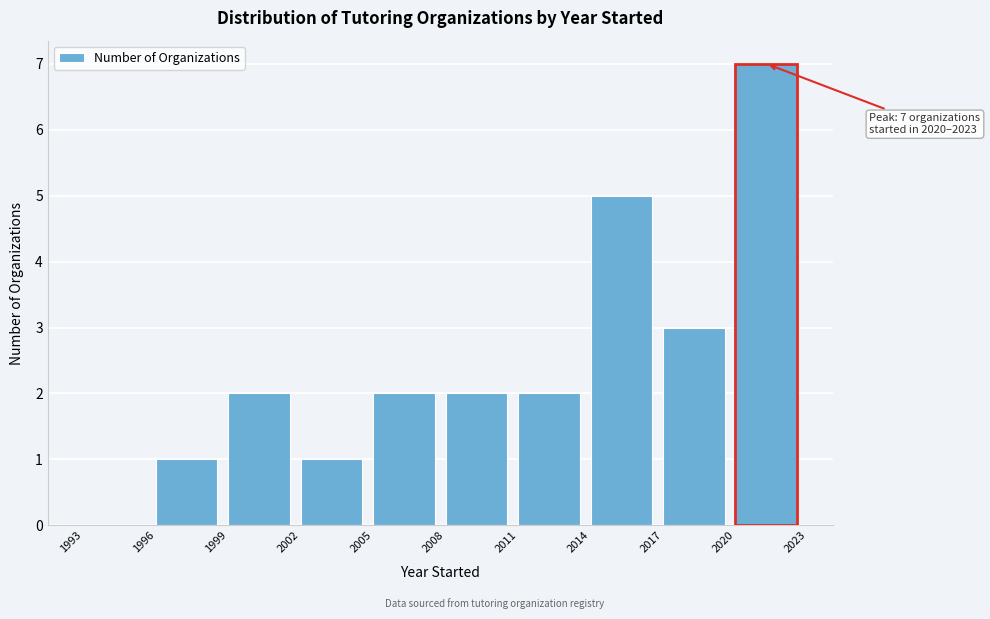

Over which range of the x-axis is the bar tallest?

2020 to 2023